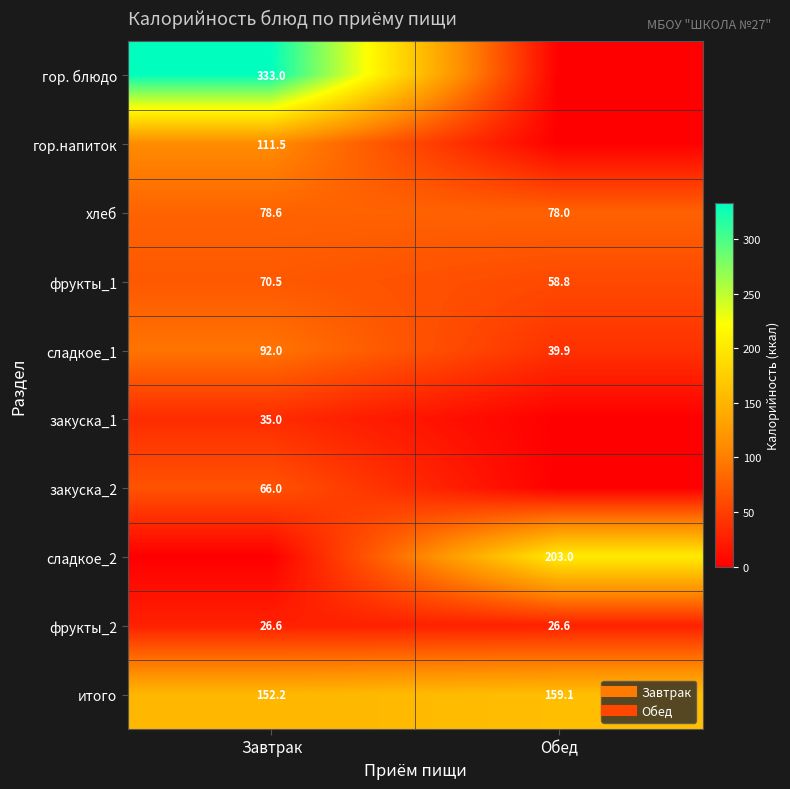

What is the difference between the highest and lowest values at Обед?

203.0